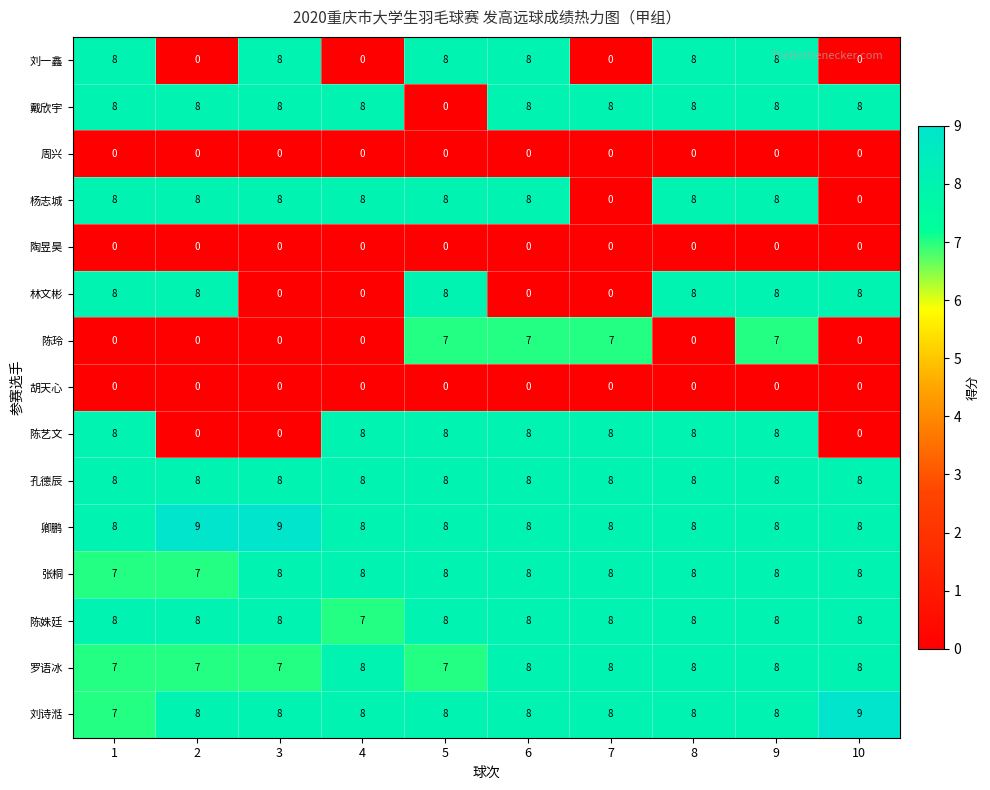

Count the number of categories in the chart.

10